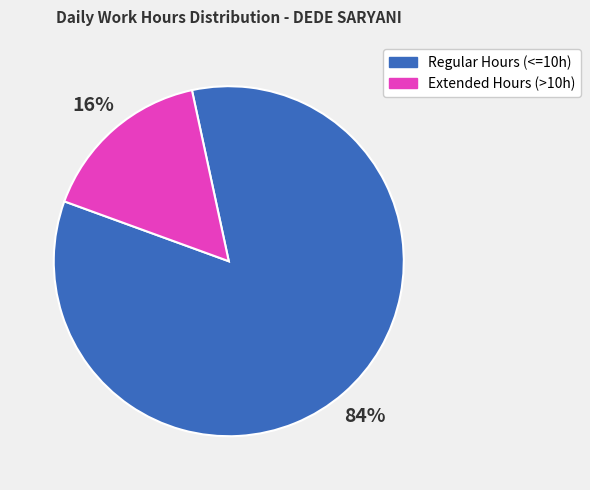

Is there a majority slice in this chart?

Yes